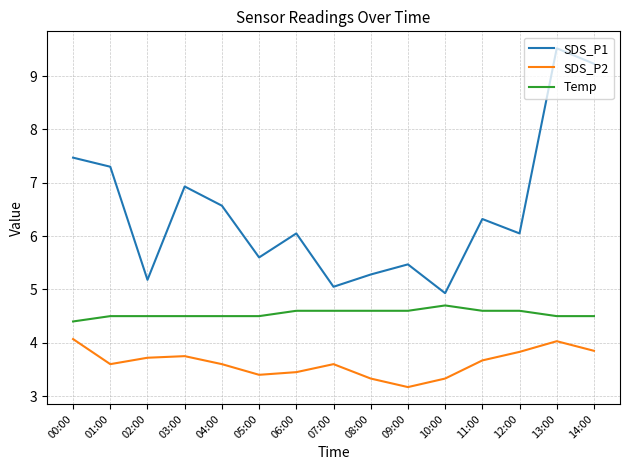

Read the SDS_P2 value at 07:00.

3.6